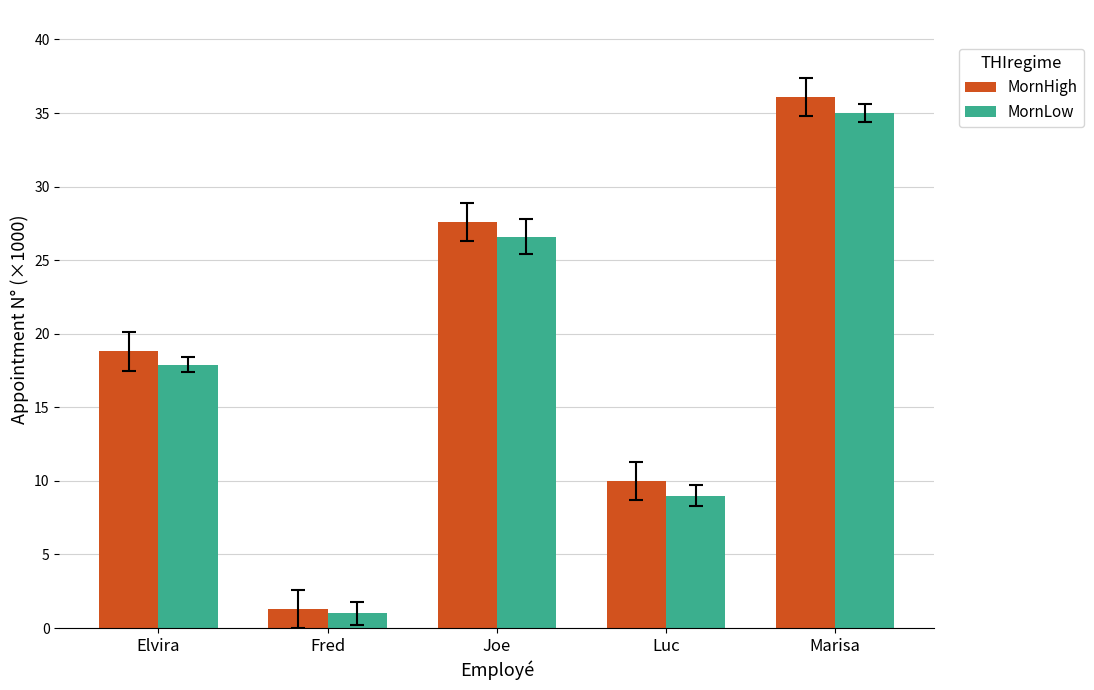

What is the approximate value of MornLow at Luc?

9.0